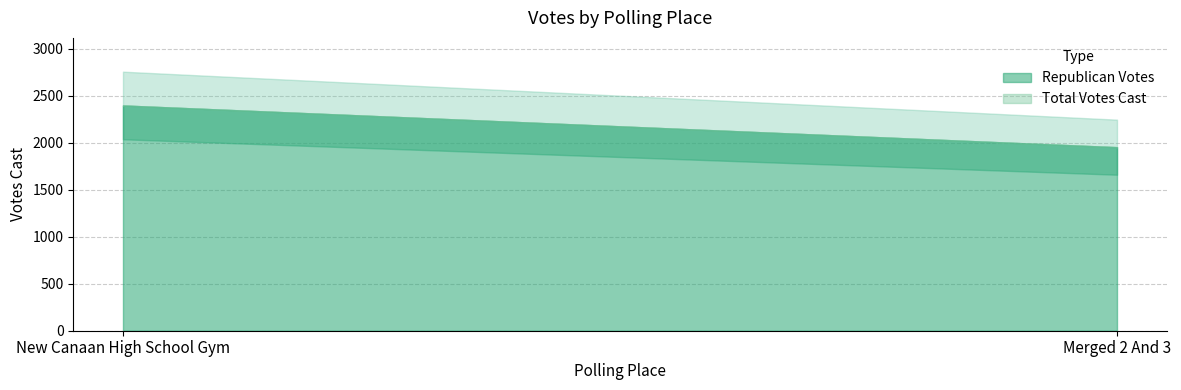

What position from the right is Merged 2 And 3?

1